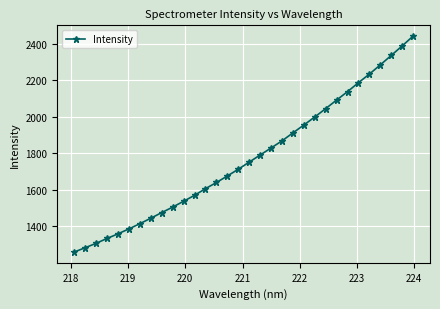

What is the difference between the maximum and second lowest values?

1160.4